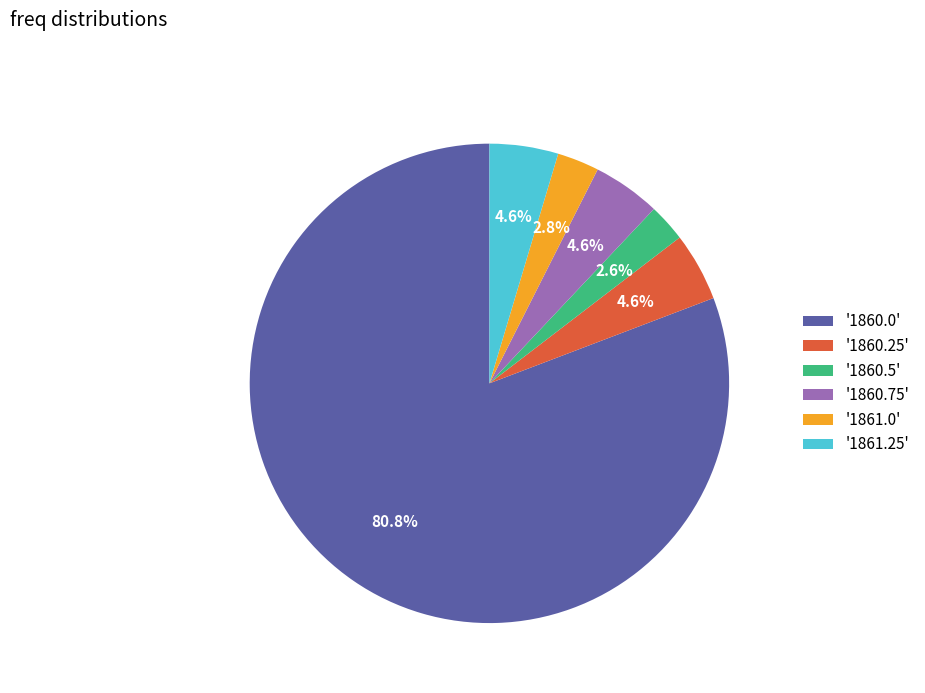

What percentage is NOT represented by '1860.0'?

19.2%